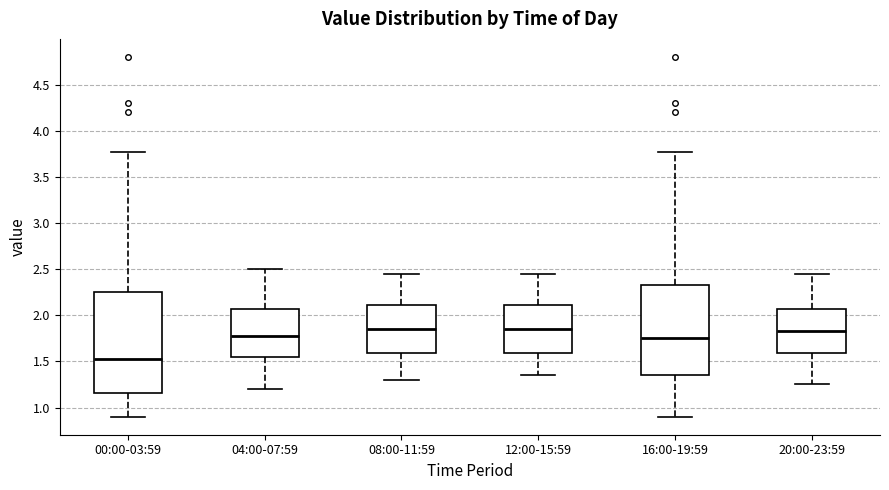

Reading left to right, read every box against the y-axis: the position of its median line, the range the box covers, and the ends of its whiskers. The values are not printed on the chart, so give them approximately, as read against the axis.

00:00-03:59: median 1.55, box 1.15 to 2.25, whiskers 0.90 to 3.75
04:00-07:59: median 1.80, box 1.55 to 2.05, whiskers 1.20 to 2.50
08:00-11:59: median 1.85, box 1.60 to 2.10, whiskers 1.30 to 2.45
12:00-15:59: median 1.85, box 1.60 to 2.10, whiskers 1.35 to 2.45
16:00-19:59: median 1.75, box 1.35 to 2.35, whiskers 0.90 to 3.75
20:00-23:59: median 1.85, box 1.60 to 2.05, whiskers 1.25 to 2.45